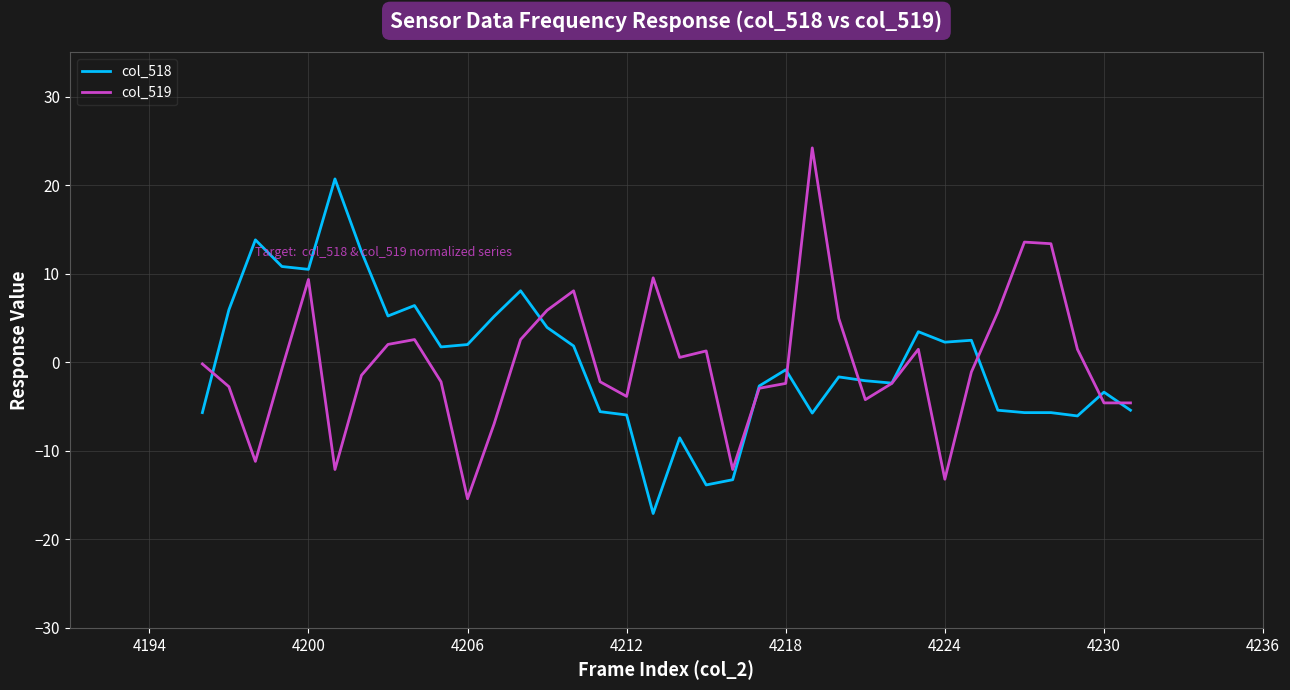

Does the chart have visible grid lines?

Yes